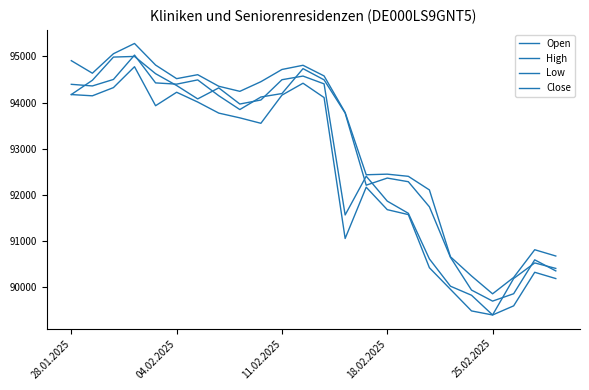

What is the value of the Open point at the 14th from the left?

93773